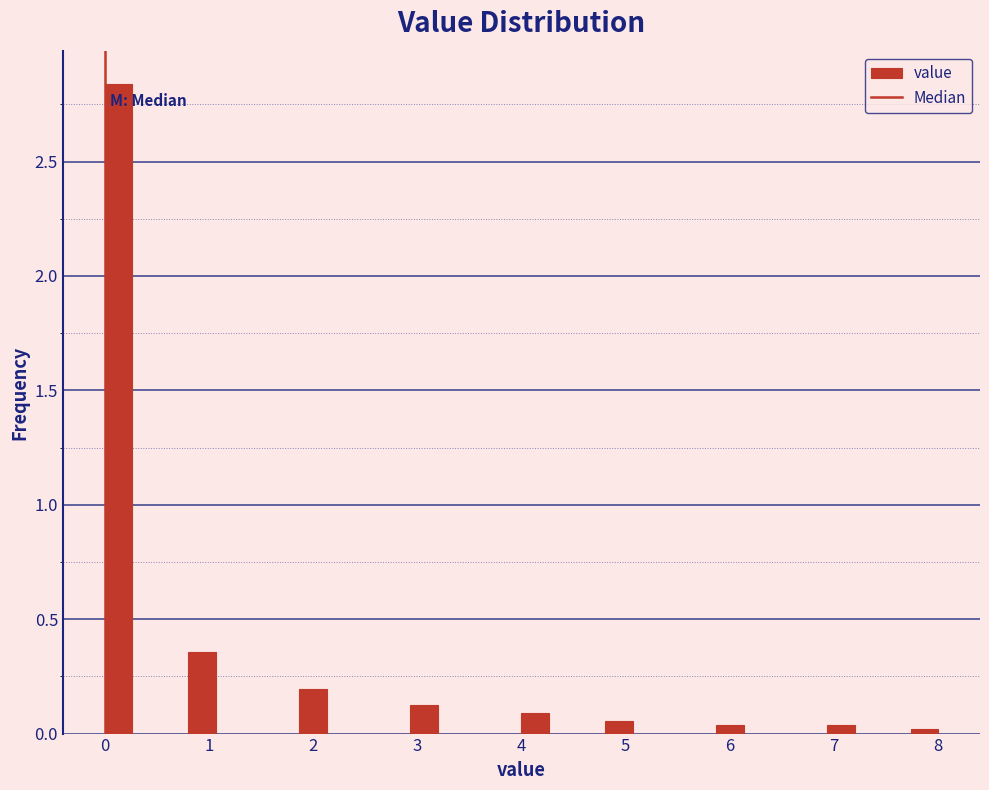

Read against the x-axis, roughly where is the centre of the tallest bar?

0.1